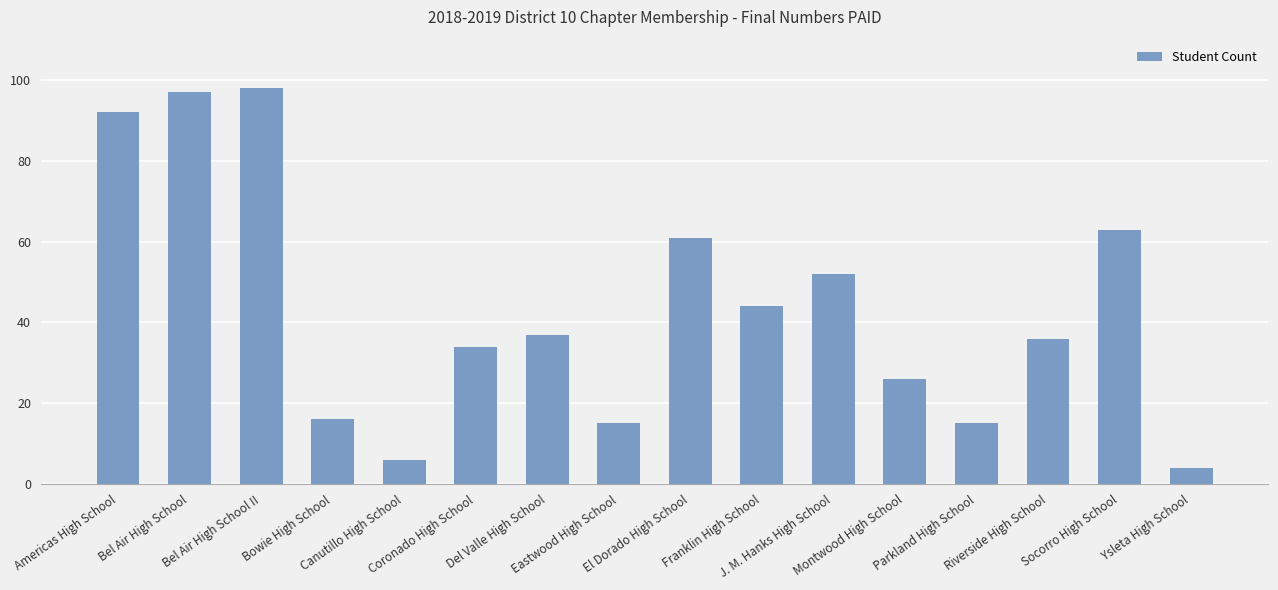

What is the change in value from Bel Air High School II to Franklin High School?

-54